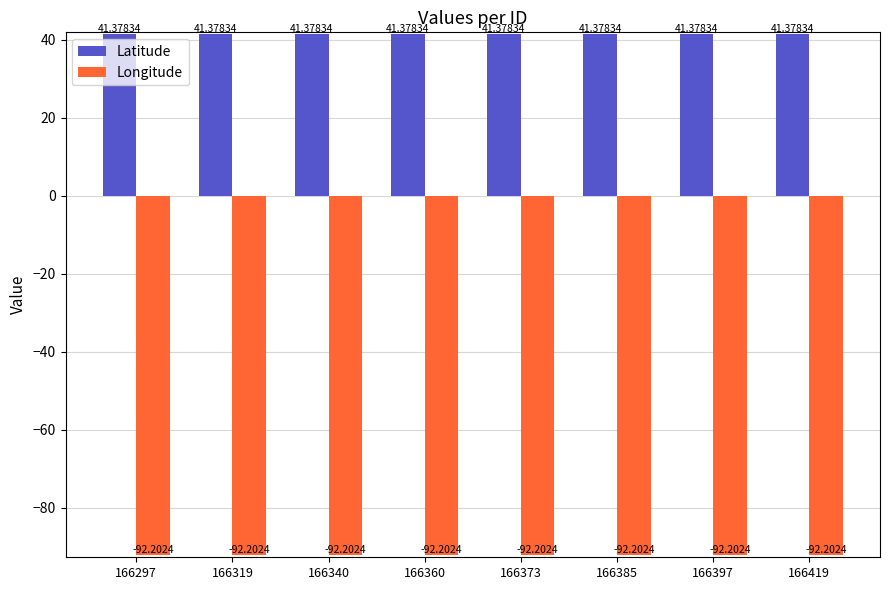

Rank the series at 166340 from highest to lowest value.

Latitude, Longitude